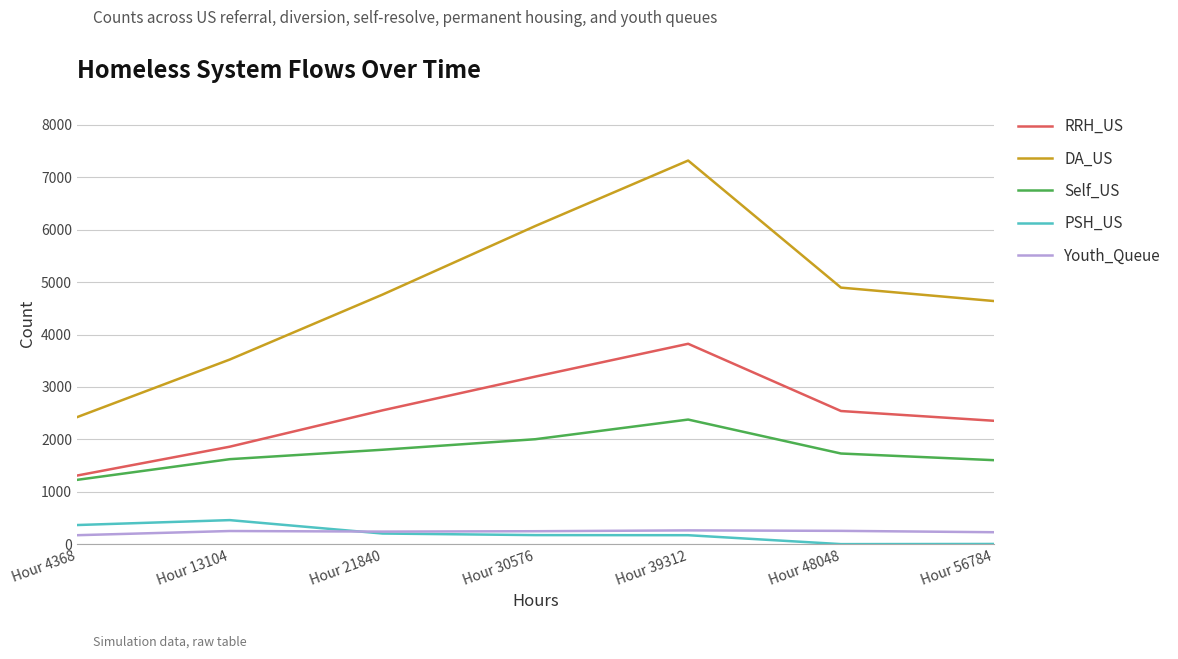

What is the spread (max minus min) of values at Hour 13104?

3272